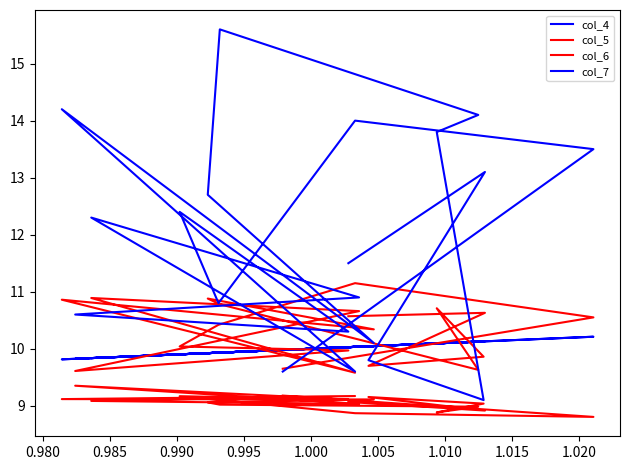

Which series has the largest total across all categories?

col_7